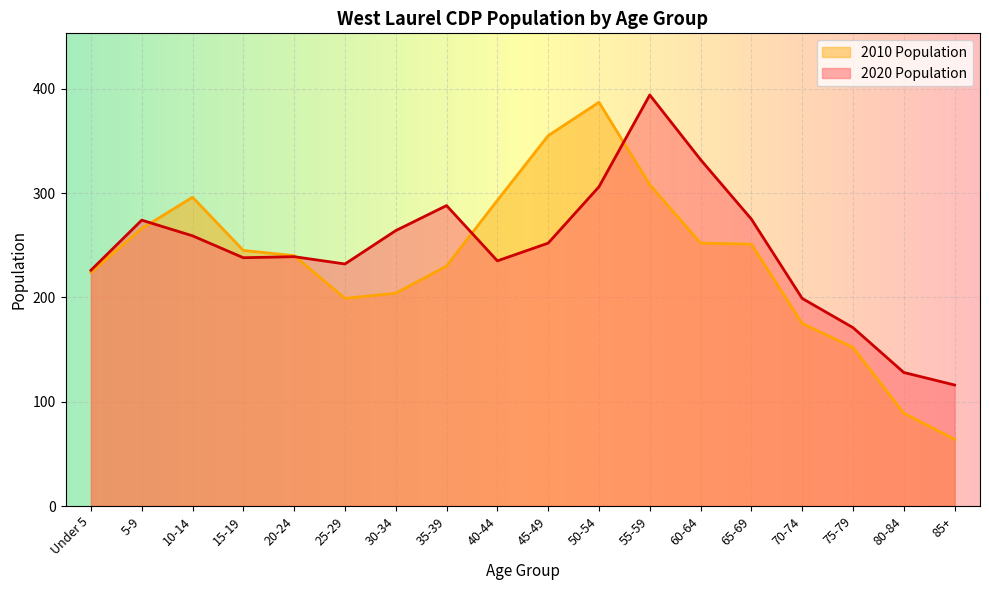

Rank the series by their maximum value, from lowest to highest.

2010 Population, 2020 Population